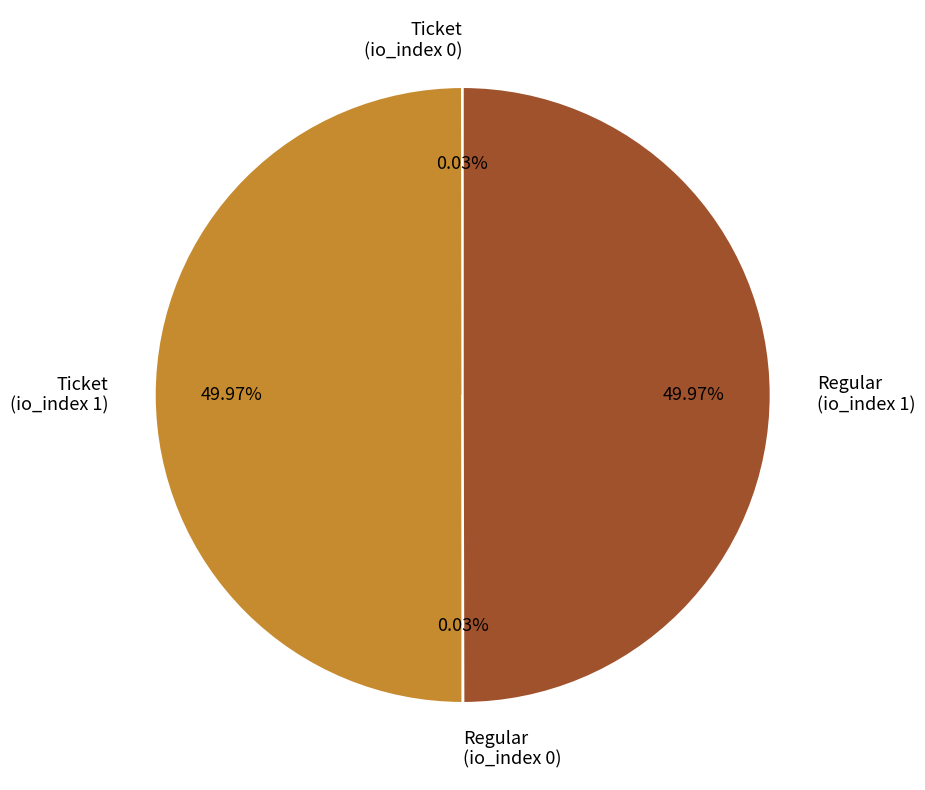

Is there any slice that represents more than half of the pie?

No